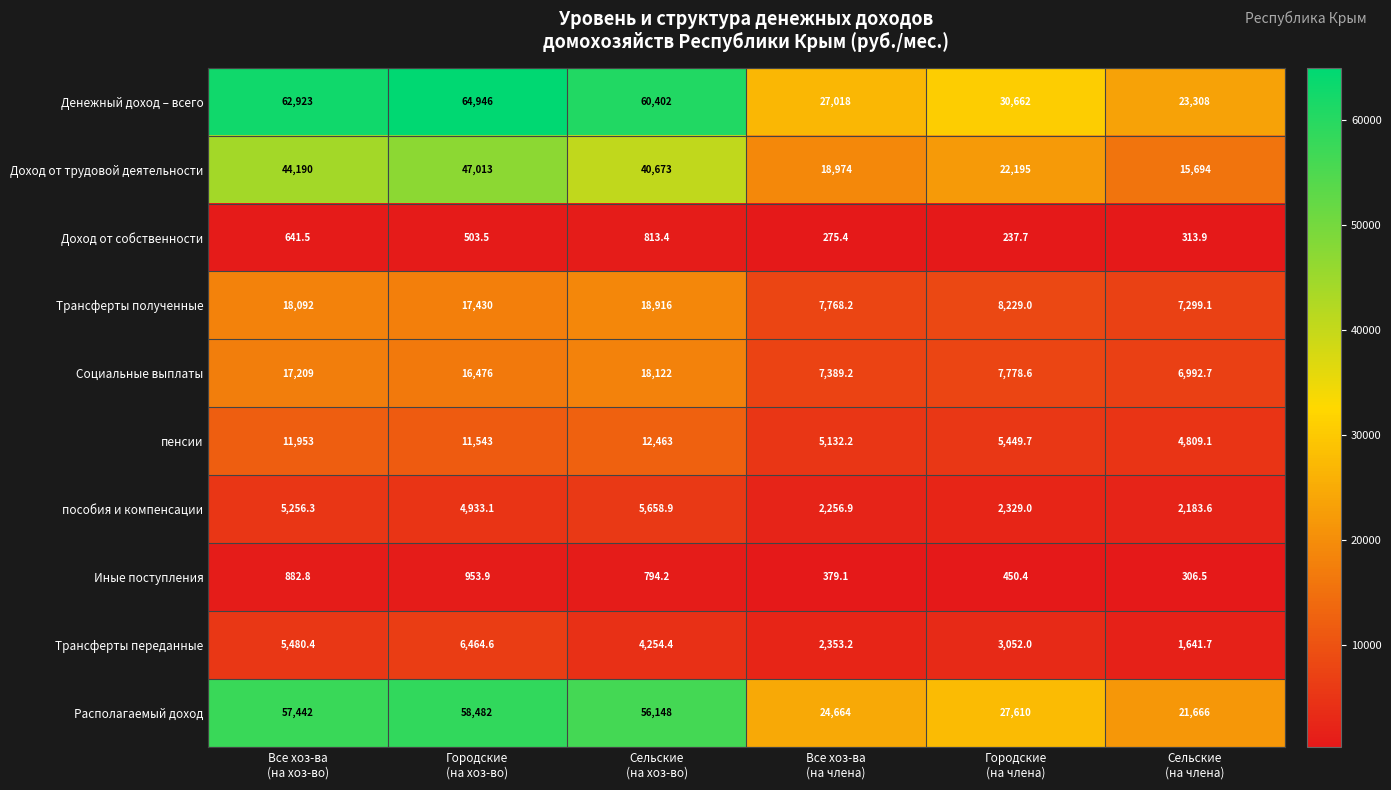

Which series has the largest range (max minus min)?

Денежный доход – всего